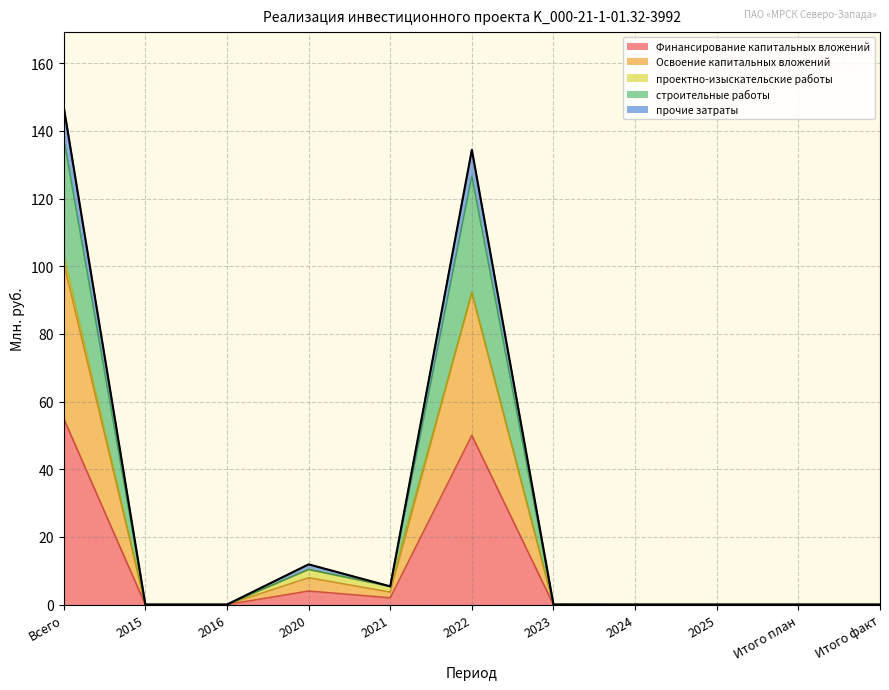

True or false: прочие затраты has more than 1 interior local peaks.

True